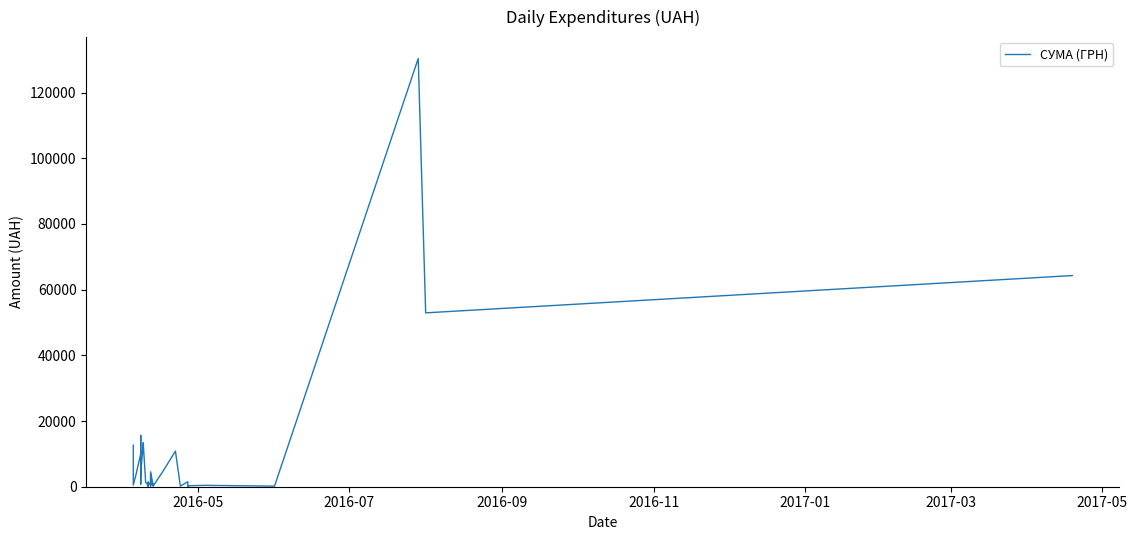

How many data points are less than 3059?

20